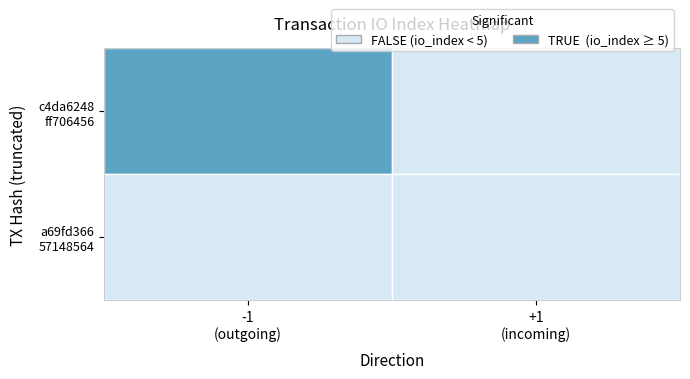

What is the average value of the a69fd36657148564603c1cadb6c21db649648a6 series?

2